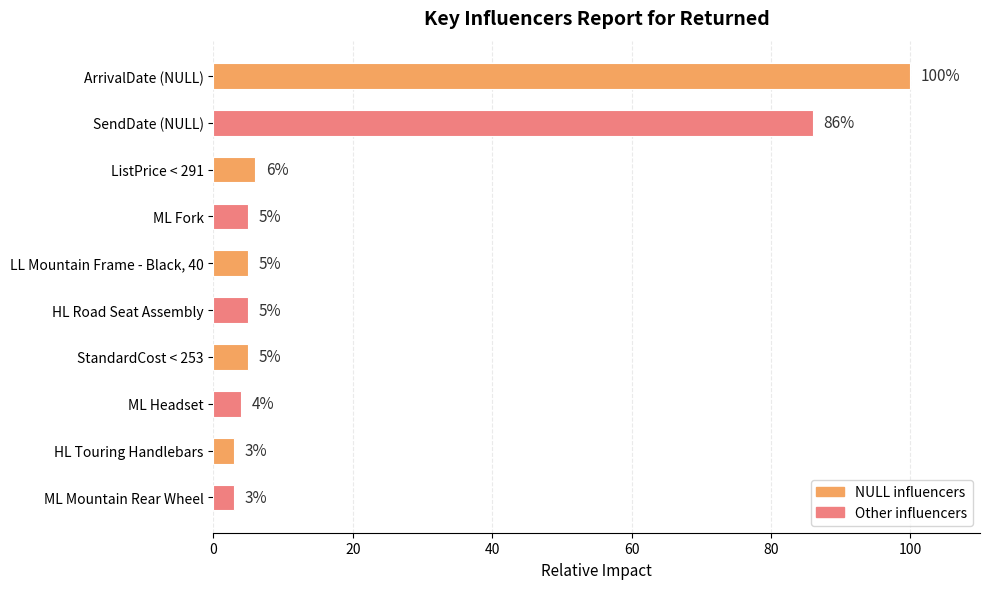

At which label is the value closest to 51?

SendDate (NULL)